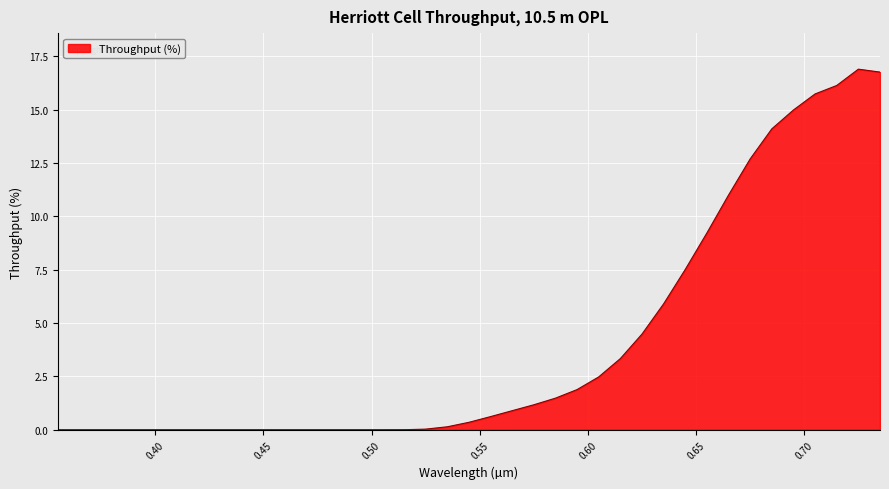

What is the difference between the maximum and minimum values?

16.9